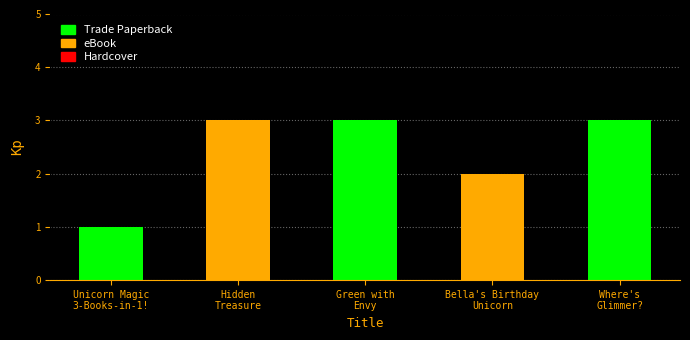

Approximately how many times larger is the value at Where's
Glimmer? compared to Hidden
Treasure?

1.0